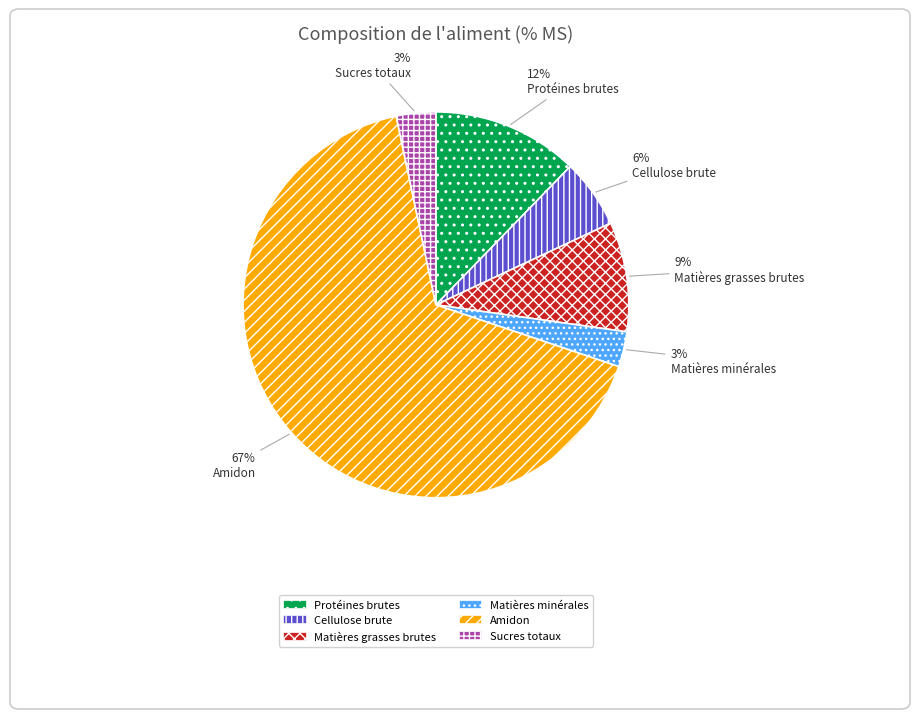

How many slices are in this pie chart?

6